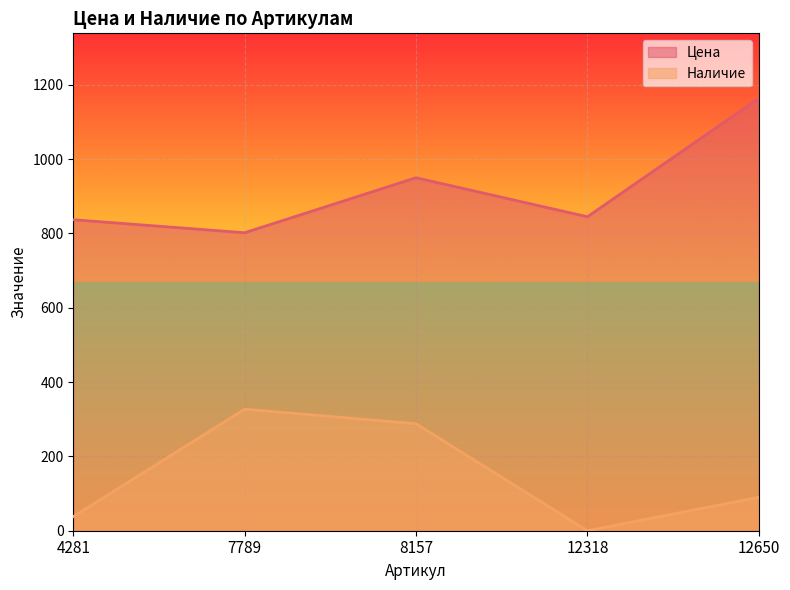

True or false: Наличие has a value of 110 at 7789.

False